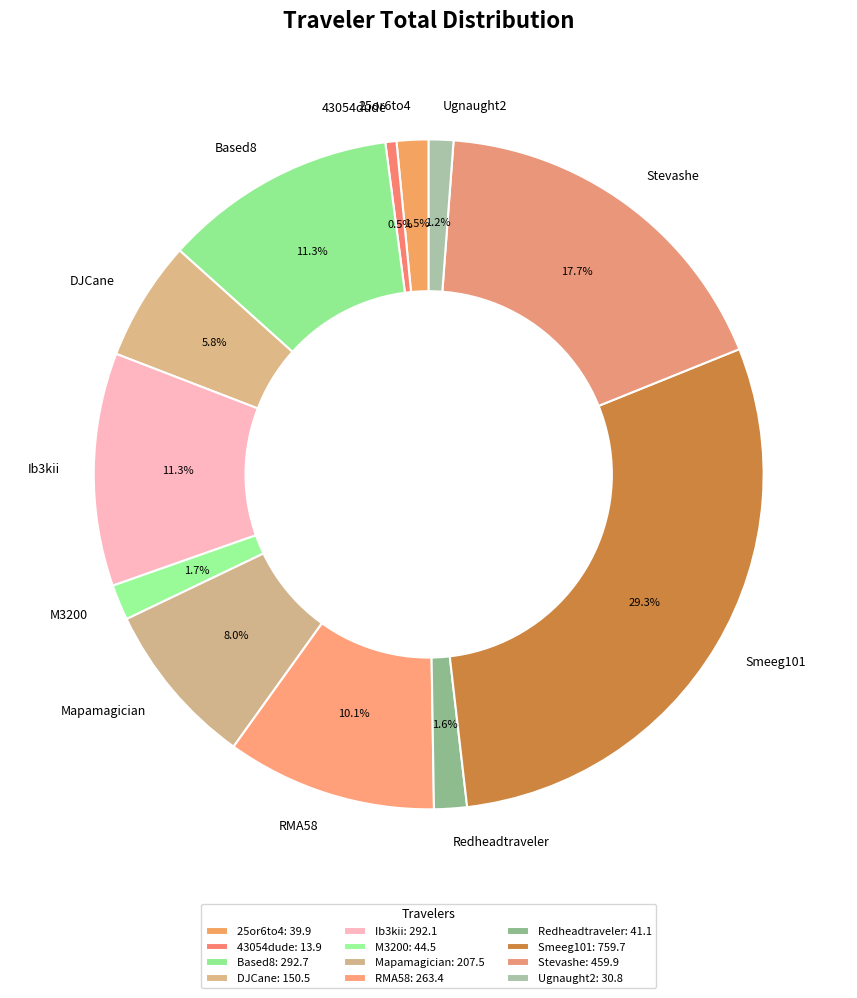

What is the ratio of the value at RMA58 to the value at Stevashe?

0.6